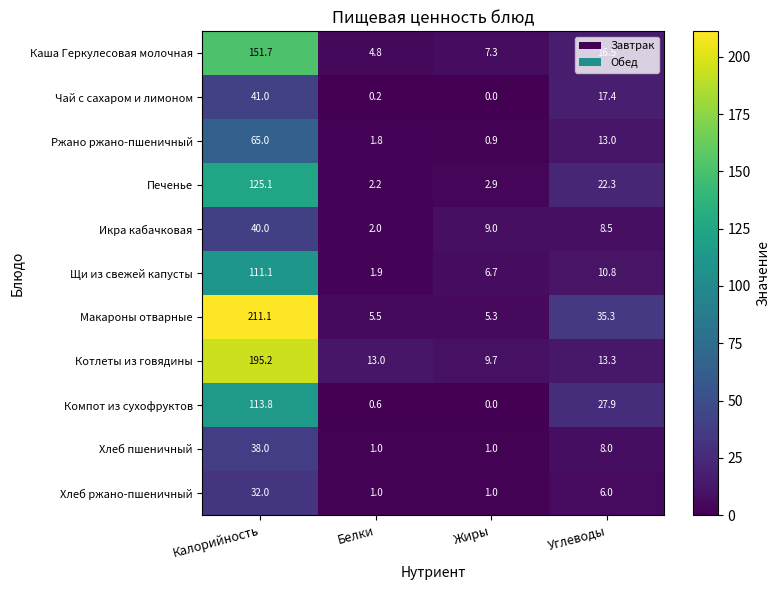

Which label corresponds to the smallest value in the chart?

Жиры